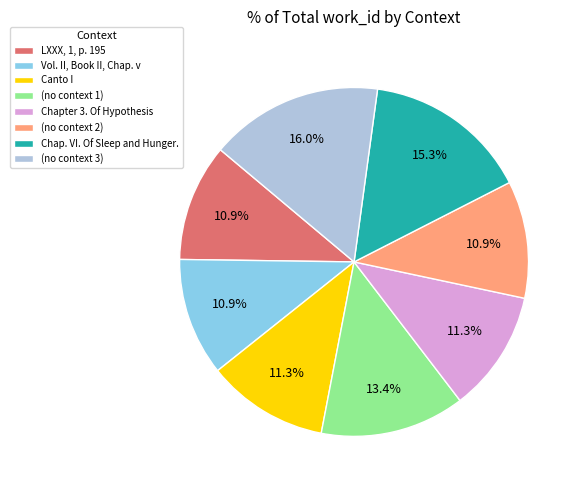

How many slices are in this pie chart?

8